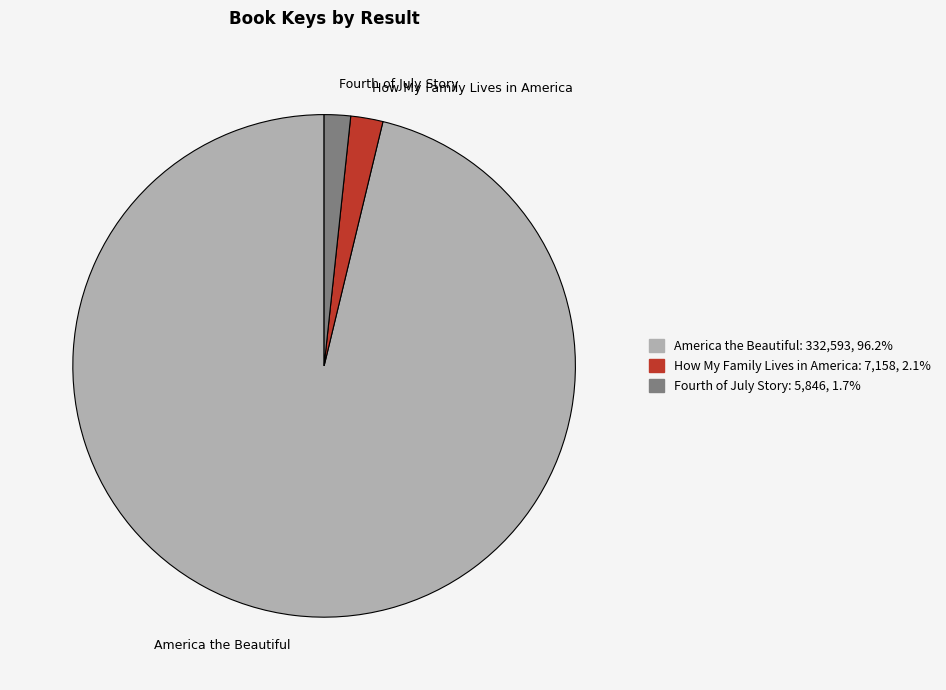

Combined, do How My Family Lives in America and America the Beautiful account for over 50%?

Yes